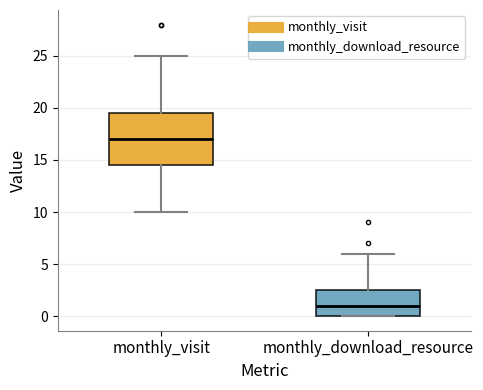

Where does the median line of the box for monthly_visit sit on the y-axis? The values are not printed on the chart, so give them approximately, as read against the axis.

17.0